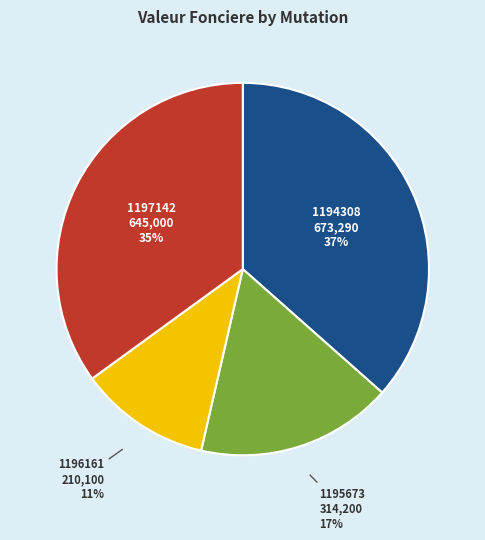

Is there any slice that represents more than half of the pie?

No